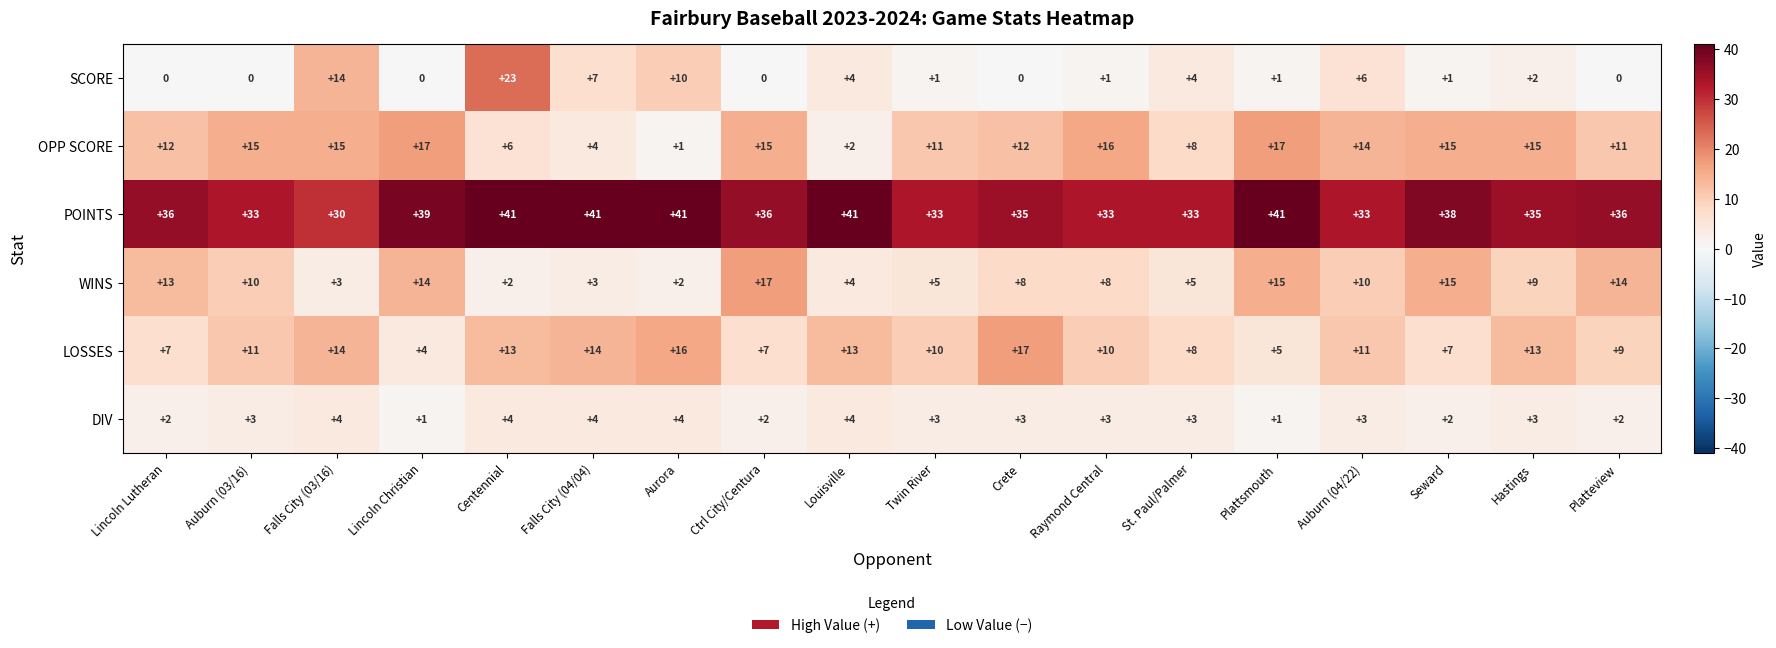

Is it true that SCORE equals 2 at Seward?

False